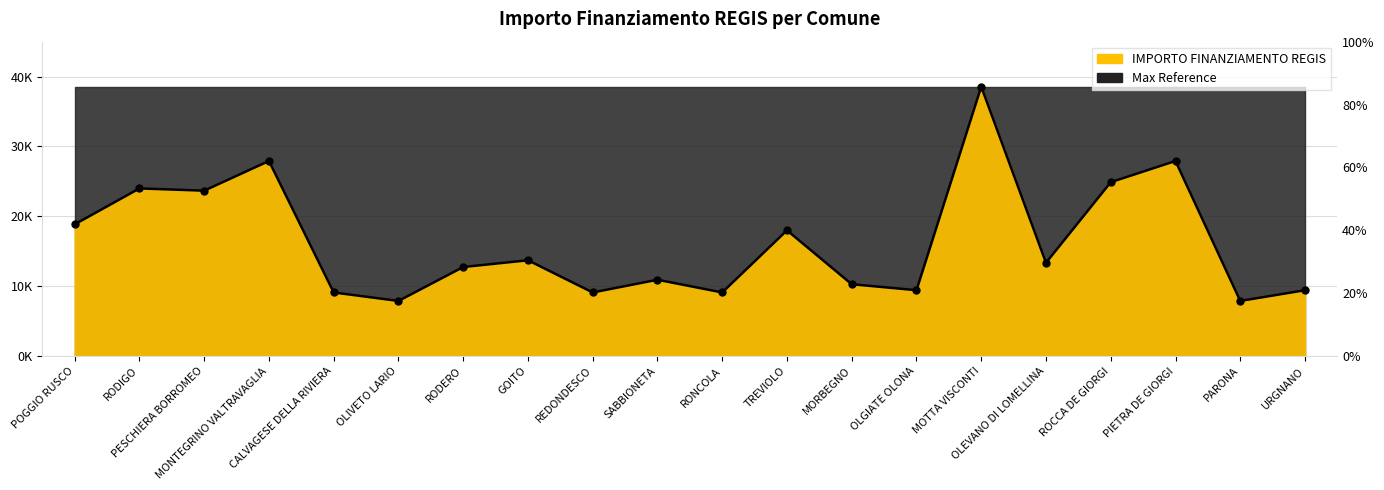

List the labels in order of value, largest first.

MOTTA VISCONTI, MONTEGRINO VALTRAVAGLIA, PIETRA DE GIORGI, ROCCA DE GIORGI, RODIGO, PESCHIERA BORROMEO, POGGIO RUSCO, TREVIOLO, GOITO, OLEVANO DI LOMELLINA, RODERO, SABBIONETA, MORBEGNO, OLGIATE OLONA, URGNANO, CALVAGESE DELLA RIVIERA, REDONDESCO, RONCOLA, OLIVETO LARIO, PARONA